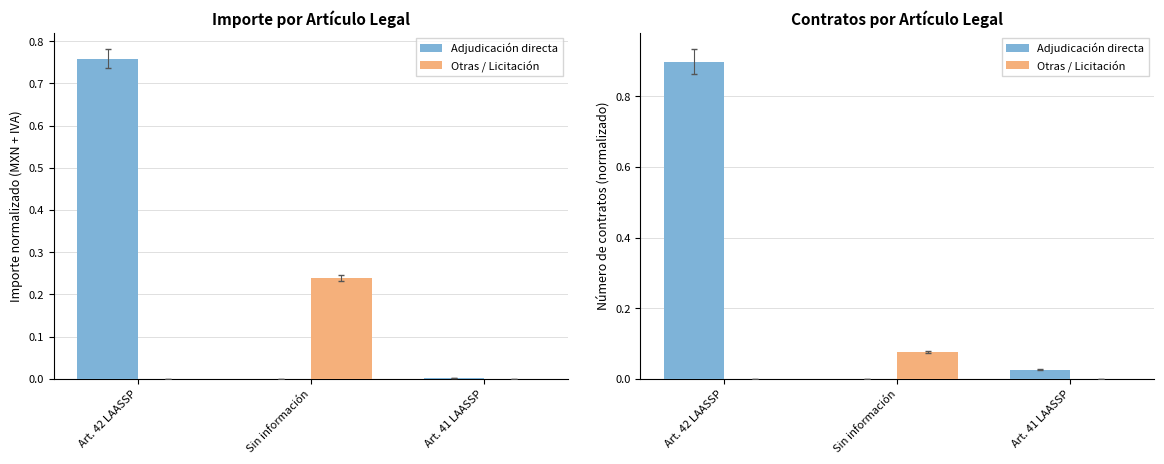

What is the difference between the Otras / Licitación values at Art. 42 LAASSP and Sin información?

0.1